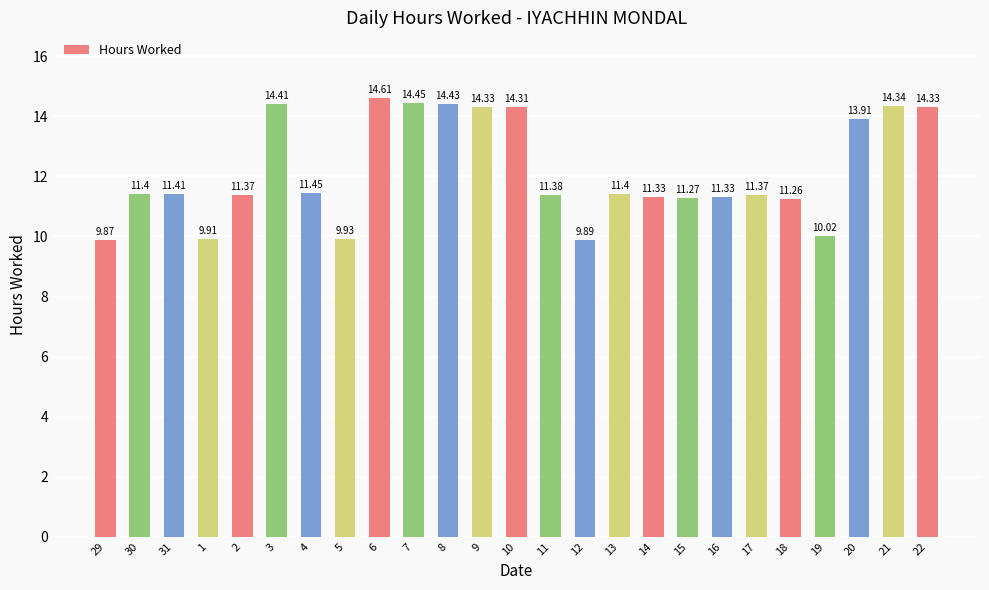

Approximately how many times larger is the value at 14 compared to 5?

1.1